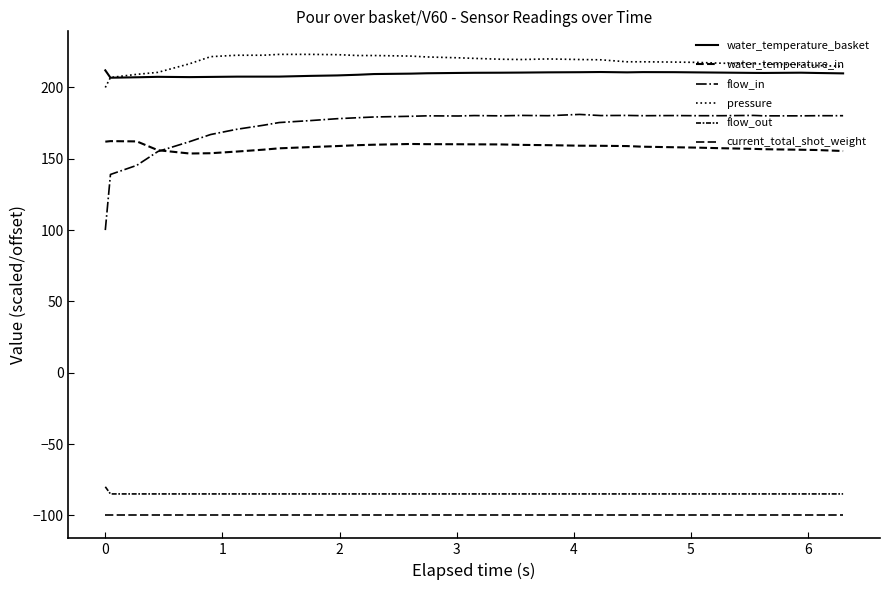

How many lines are shown in the chart?

6